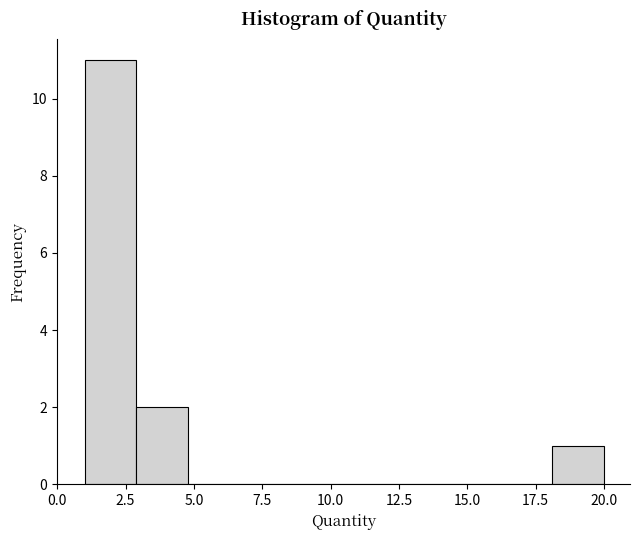

Around what value on the x-axis is the tallest bar? Give the approximate position of its centre, as read against the axis.

2.0